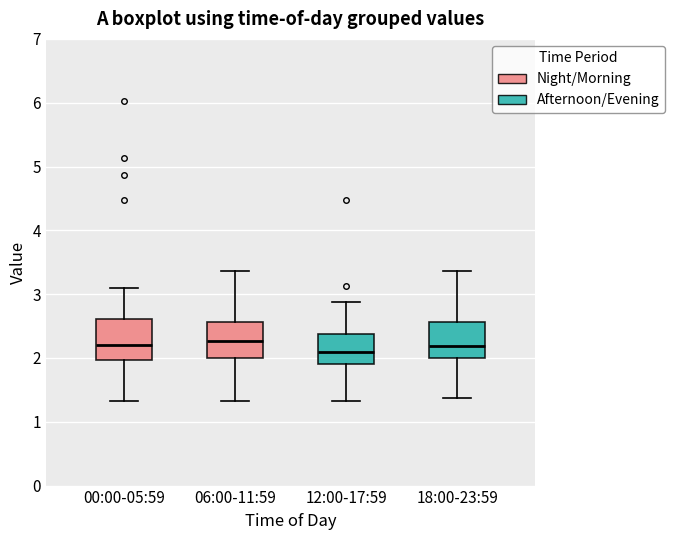

Reading left to right, transcribe this box plot: for each box, give where its median line is, the range the box spans, and where its two whiskers end, as read against the y-axis. The values are not printed on the chart, so give them approximately, as read against the axis.

00:00-05:59: median 2.2, box 2.0 to 2.6, whiskers 1.3 to 3.1
06:00-11:59: median 2.3, box 2.0 to 2.6, whiskers 1.3 to 3.4
12:00-17:59: median 2.1, box 1.9 to 2.4, whiskers 1.3 to 2.9
18:00-23:59: median 2.2, box 2.0 to 2.6, whiskers 1.4 to 3.4